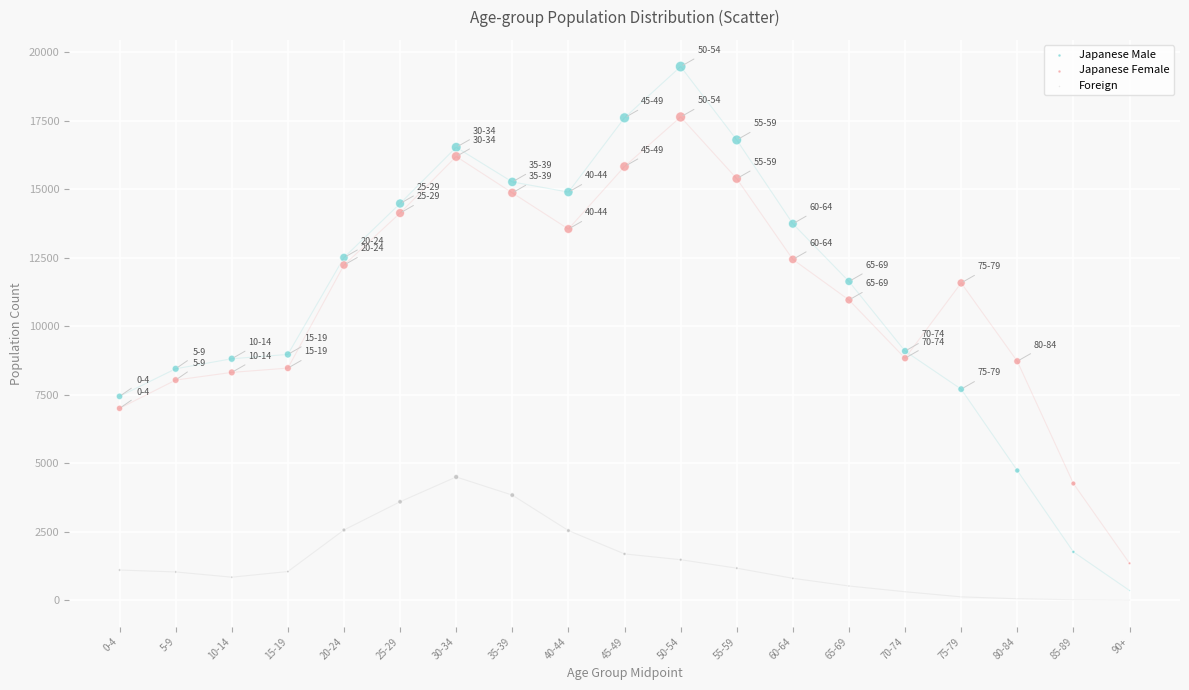

What are all the series names shown in the legend?

Japanese Male, Japanese Female, Foreign